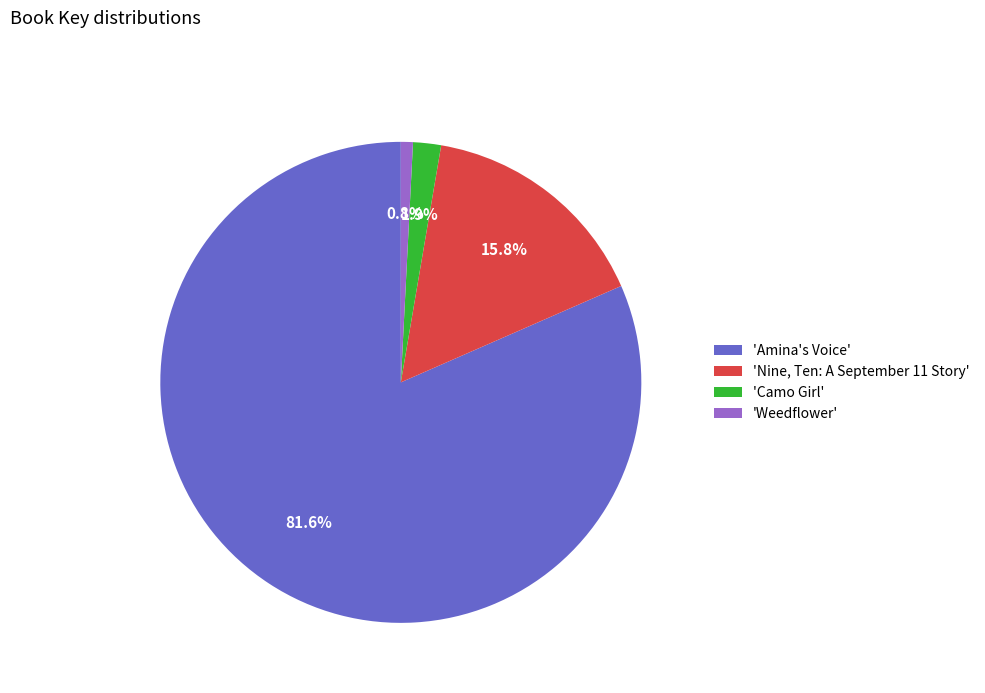

Which category has the biggest portion of the pie?

'Amina's Voice'